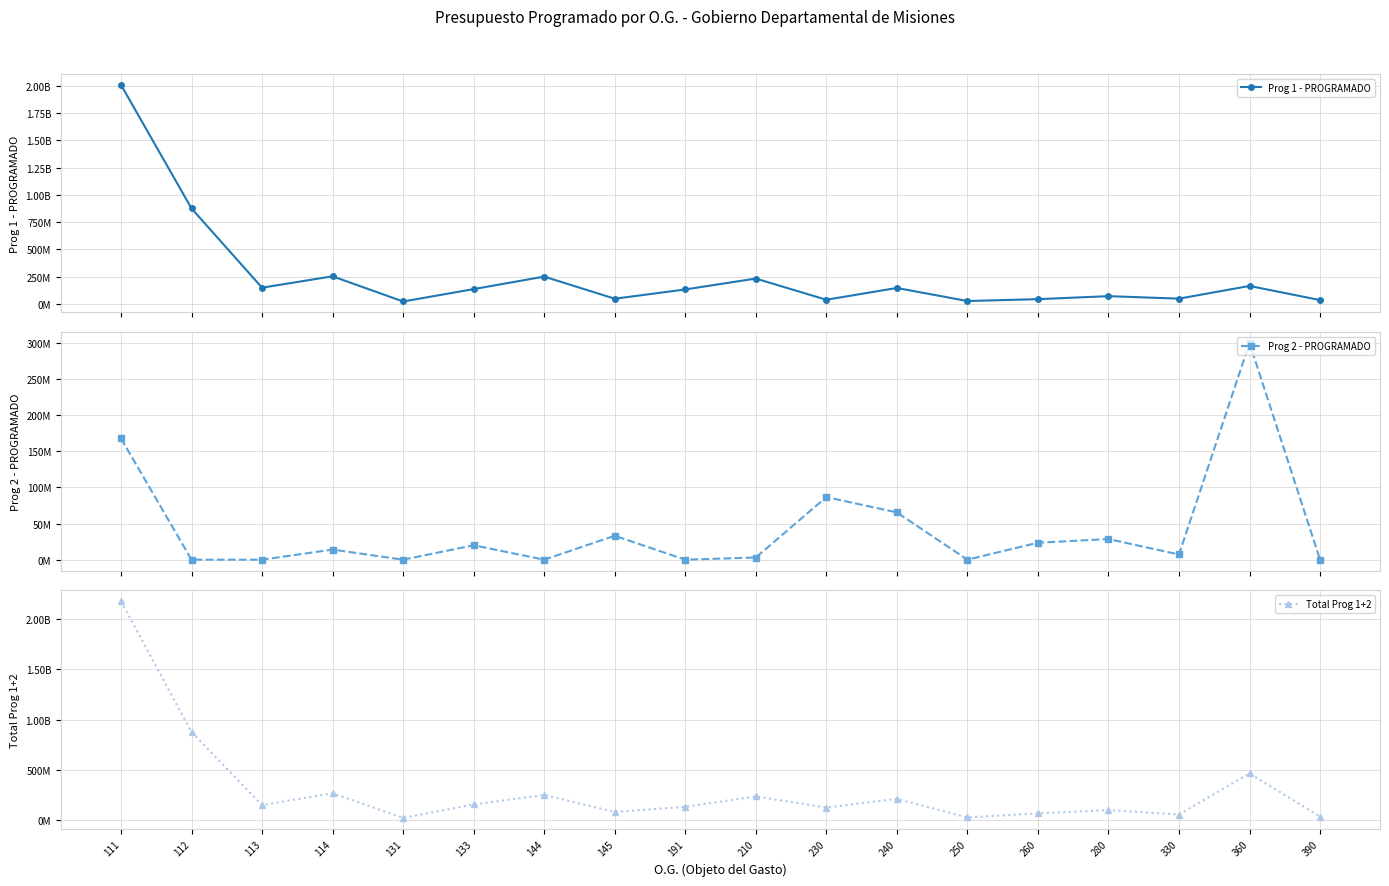

List the series in order of their overall mean, highest first.

Total Prog 1+2, Prog 1 - PROGRAMADO, Prog 2 - PROGRAMADO